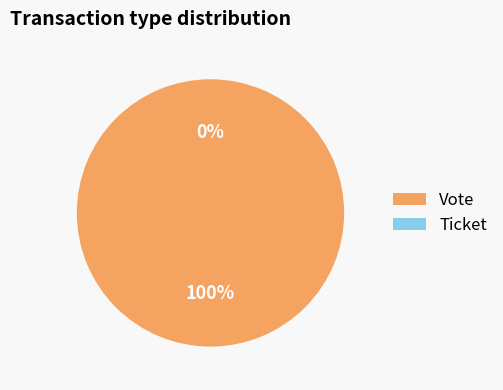

Which has a higher value, Vote or Ticket?

Vote